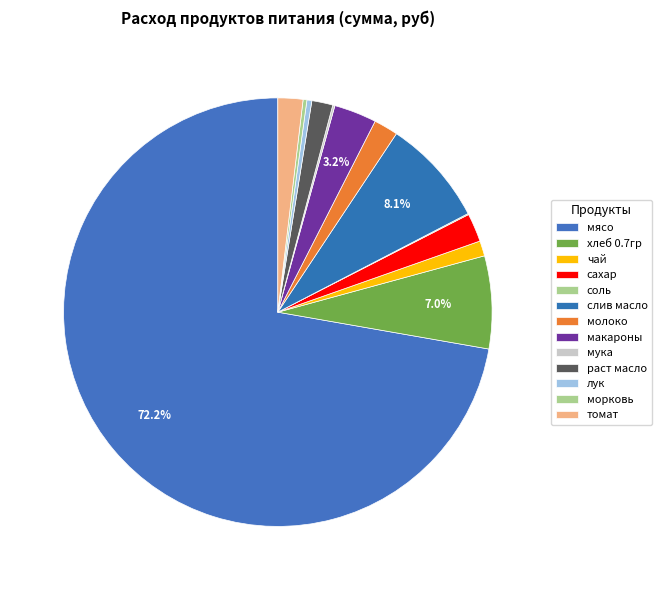

Is there any slice that represents more than half of the pie?

Yes